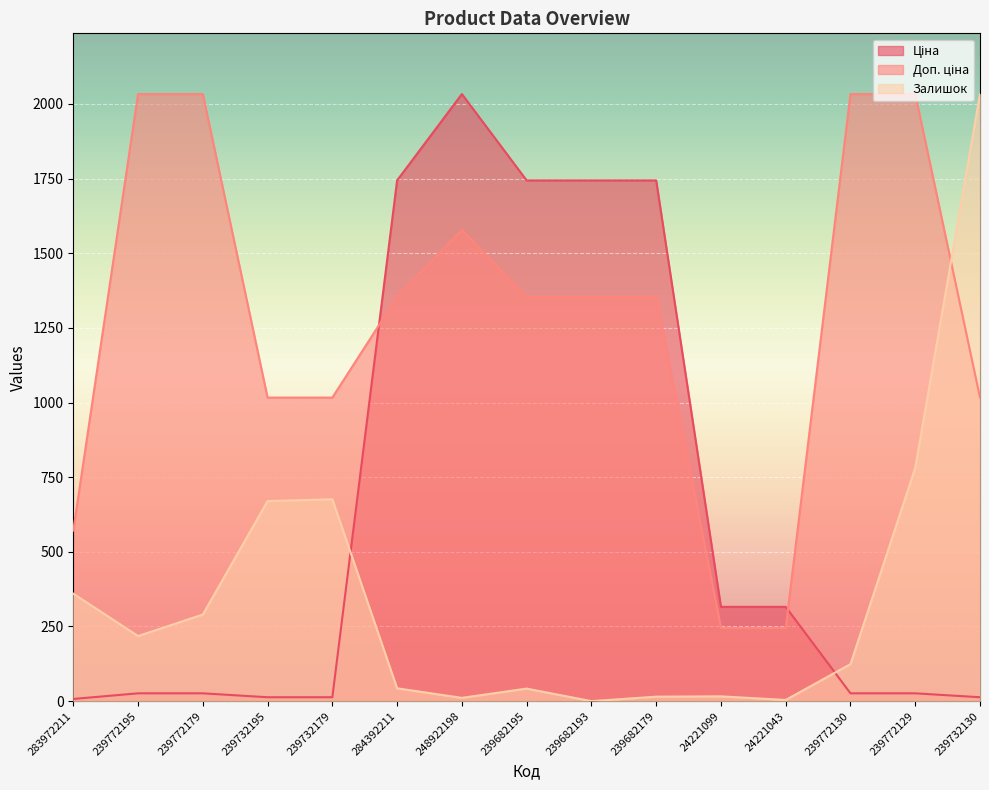

How many lines are shown in the chart?

3